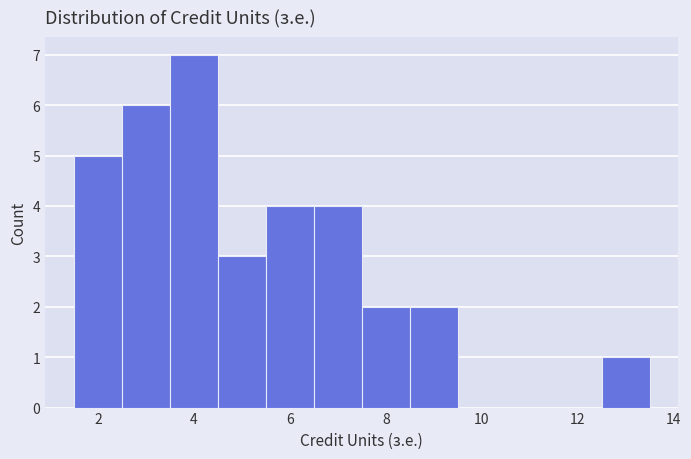

Reading left to right, transcribe this chart: for each bar, give the range it covers on the x-axis and its height. Neither the bar edges nor the heights are printed on the chart, so give them approximately, as read against the axes.

1.5 to 2.5: 5
2.5 to 3.5: 6
3.5 to 4.5: 7
4.5 to 5.5: 3
5.5 to 6.5: 4
6.5 to 7.5: 4
7.5 to 8.5: 2
8.5 to 9.5: 2
9.5 to 10.5: 0
10.5 to 11.5: 0
11.5 to 12.5: 0
12.5 to 13.5: 1